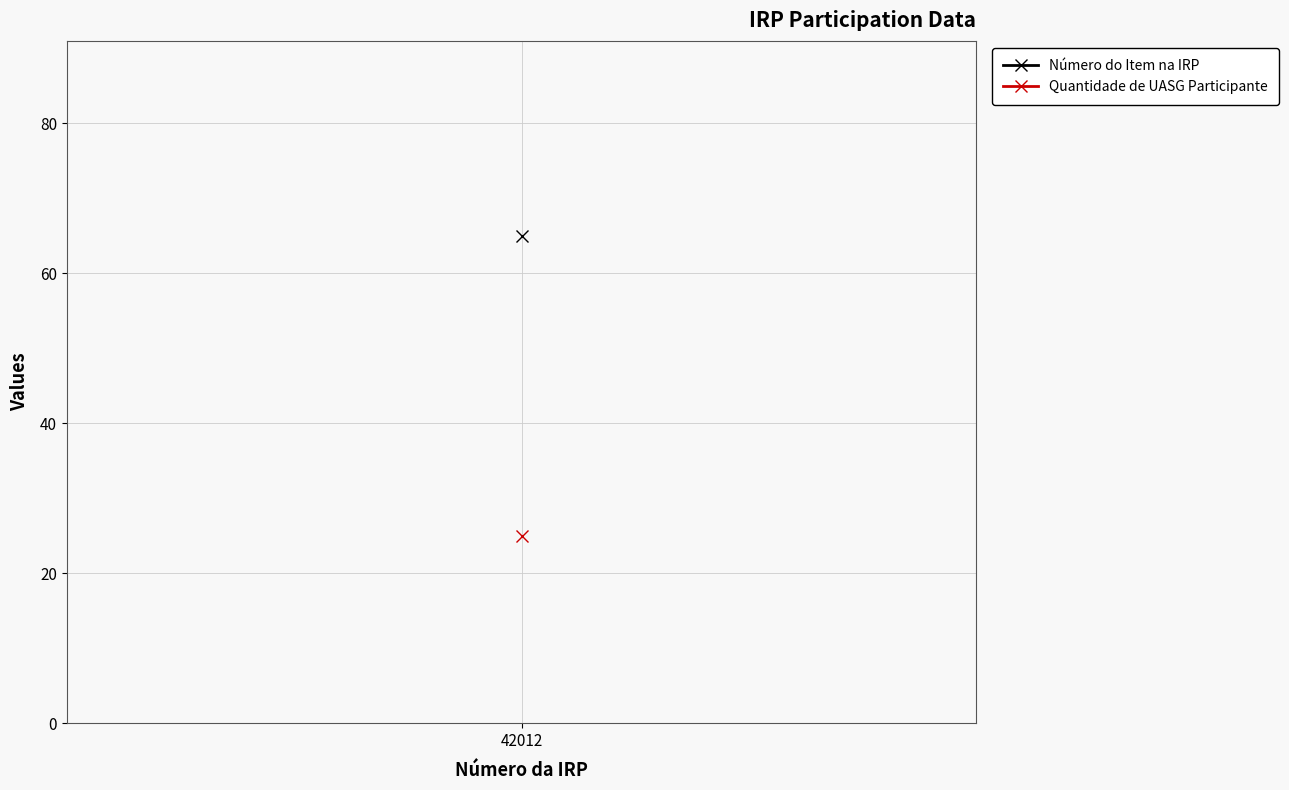

Which label corresponds to the smallest value in the chart?

42012